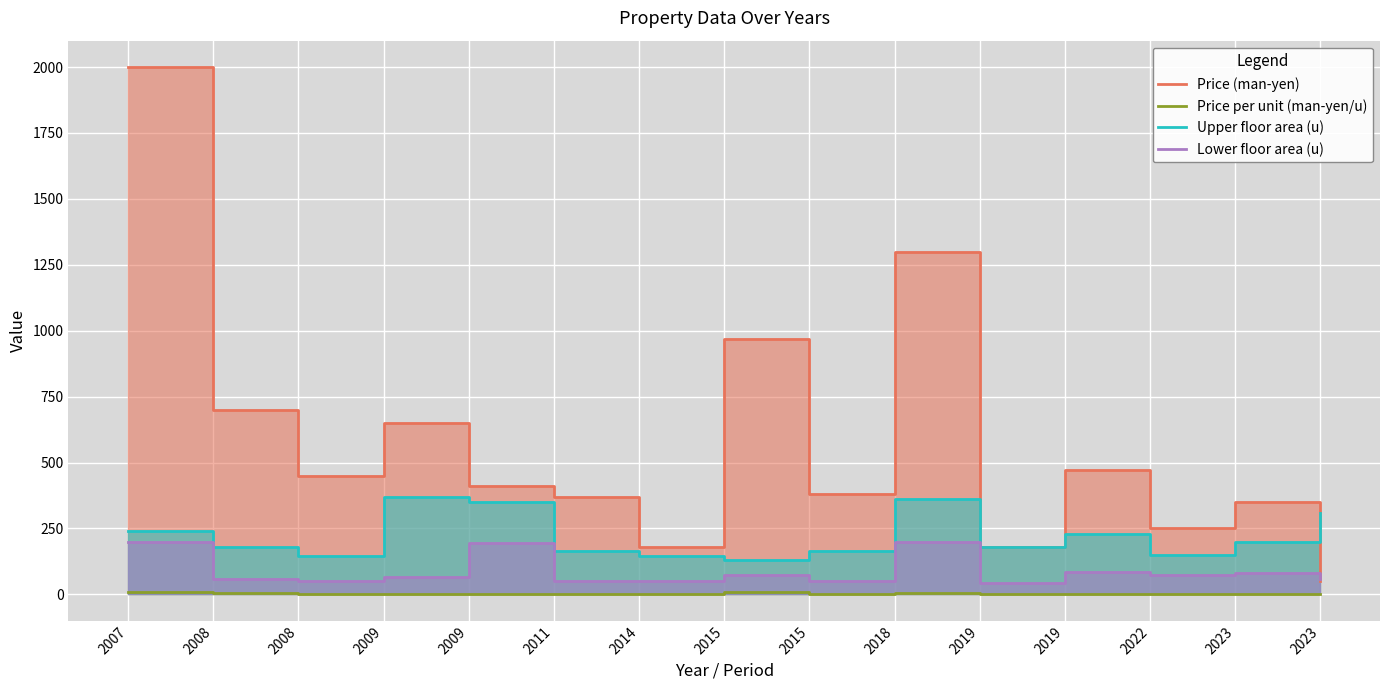

Which has a higher value, 2015 or 2015?

2015